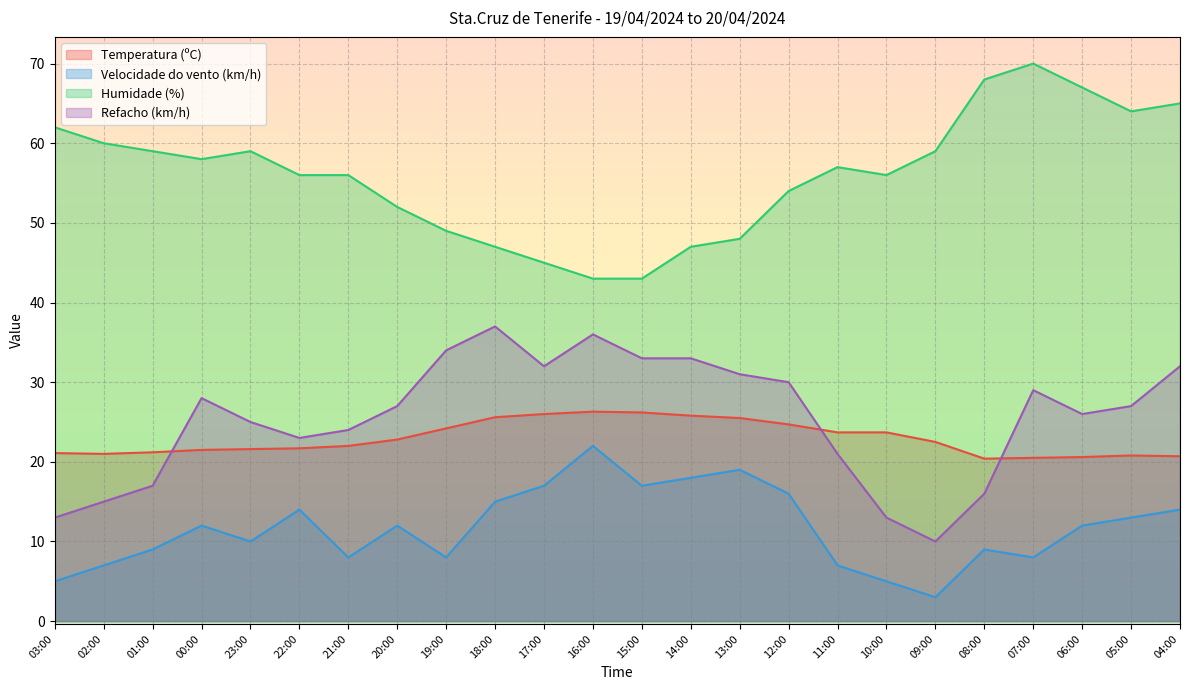

Where is Velocidade do vento (km/h) nearest to the value 12?

00:00